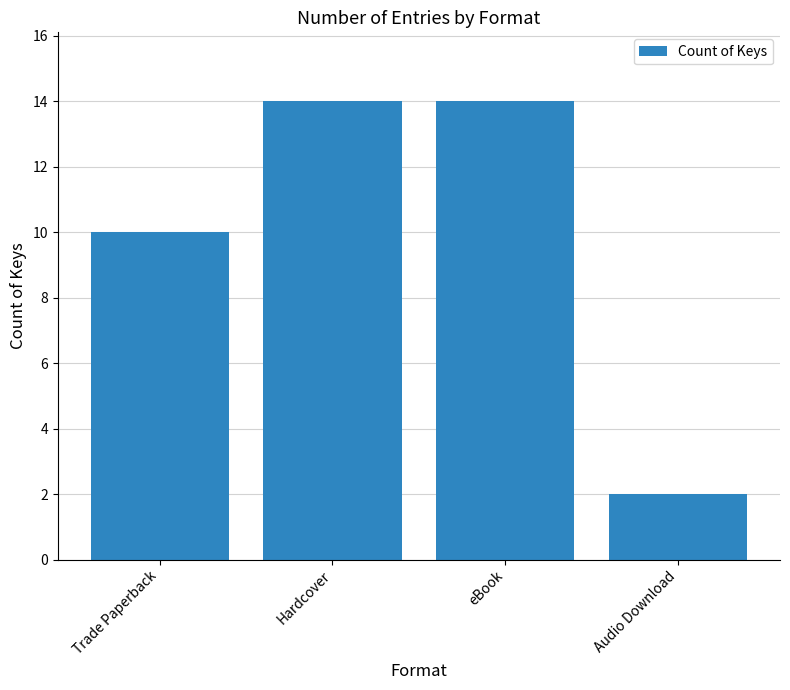

Reading left to right, list all the values displayed in this chart.

10	14	14	2